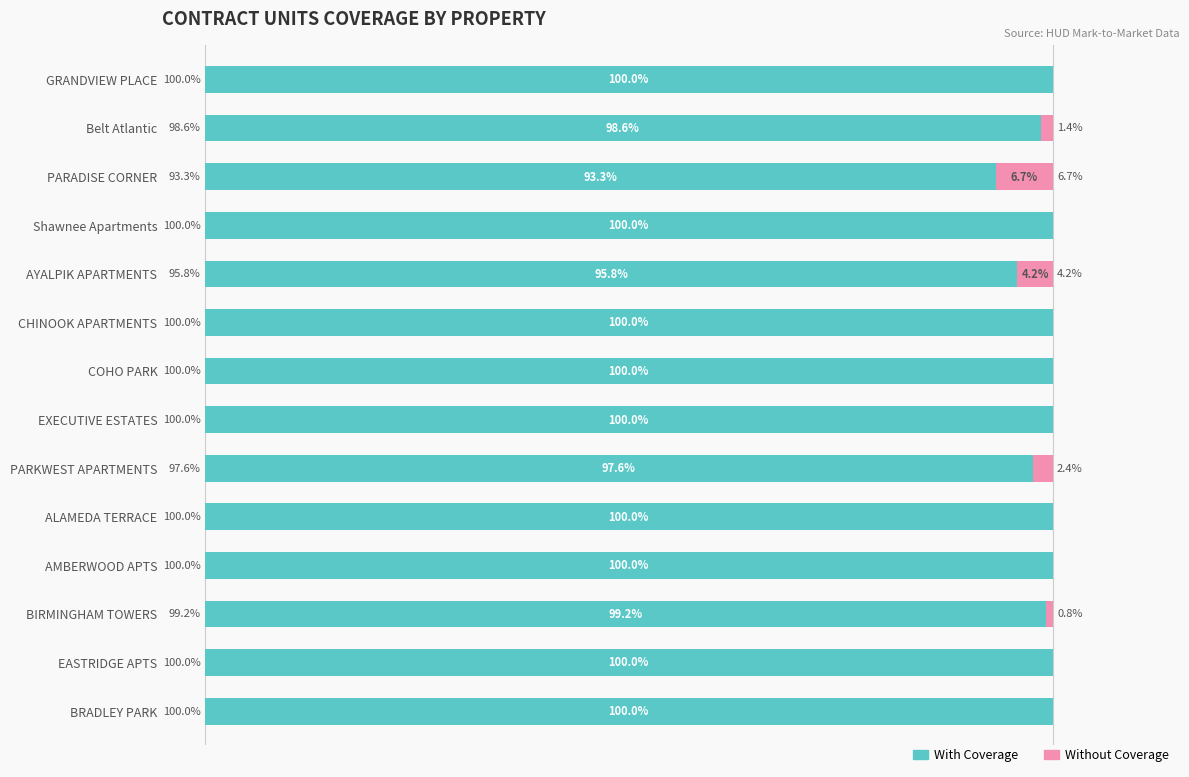

At which label is With Coverage closest to 96?

AYALPIK APARTMENTS